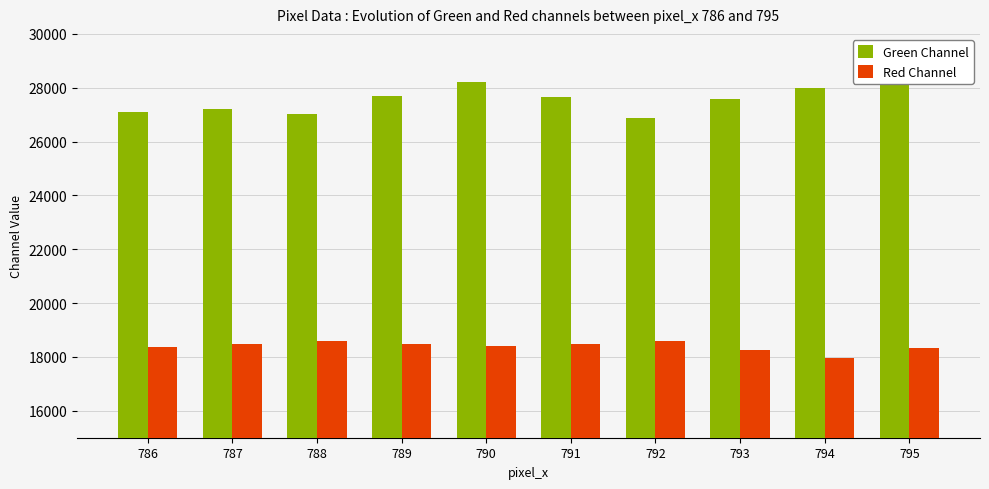

The value of Red Channel at 791 is 3781. True or false?

False